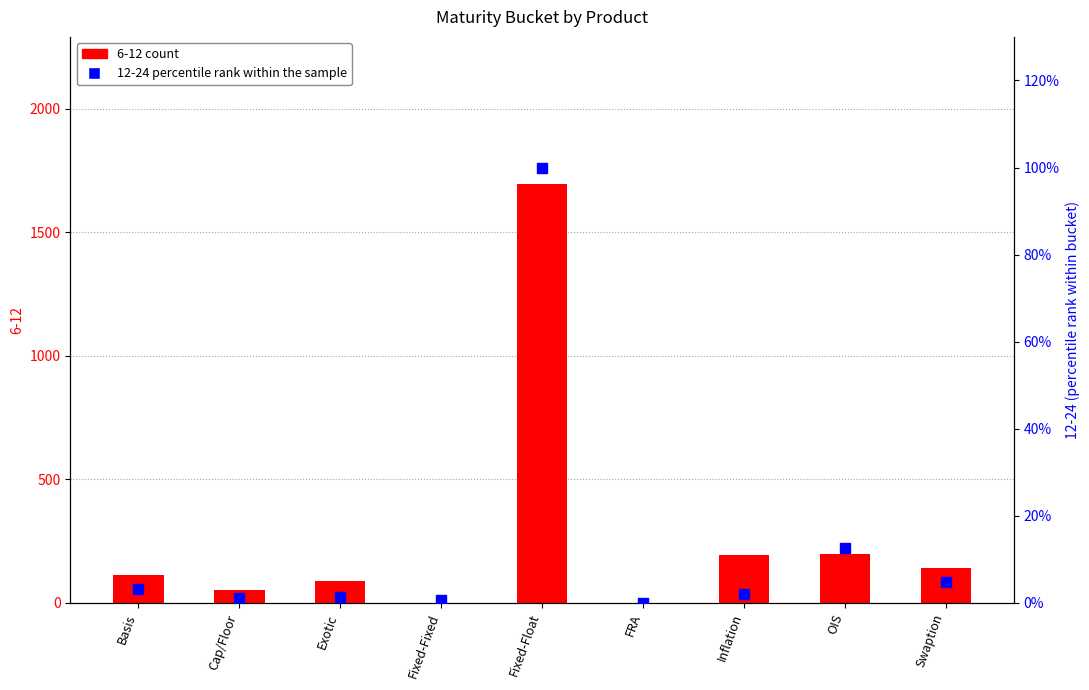

Approximately how many times larger is the value at Basis compared to OIS?

0.2